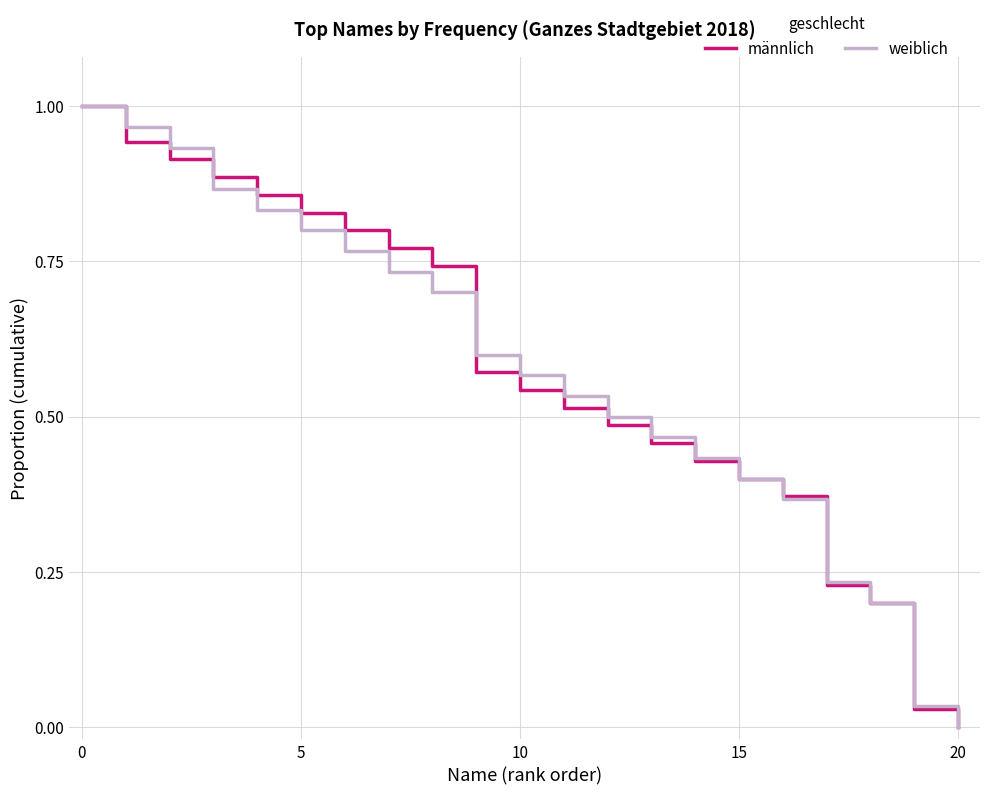

How many lines are shown in the chart?

2